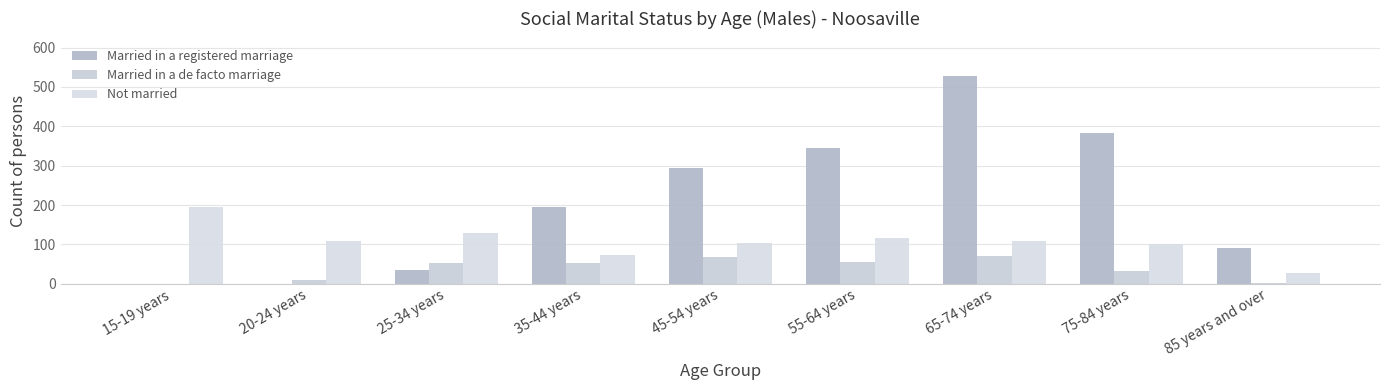

How many groups of bars are there?

9